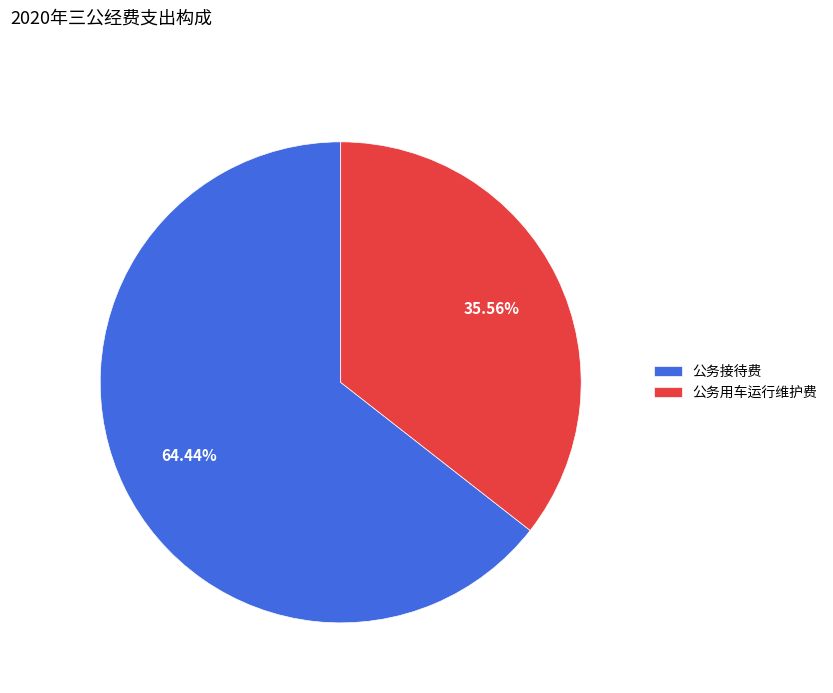

Rank the categories by value from lowest to highest.

公务用车运行维护费, 公务接待费